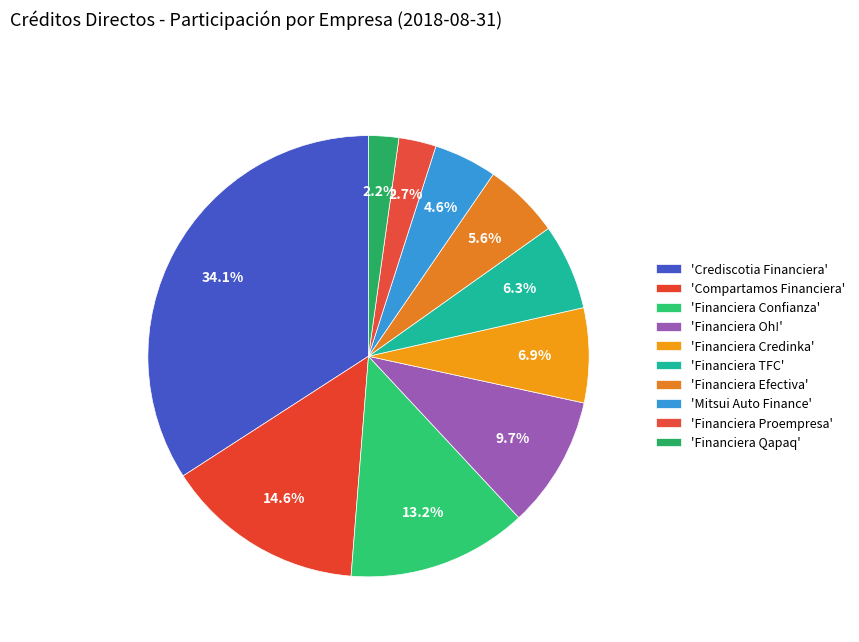

Is there a majority slice in this chart?

No